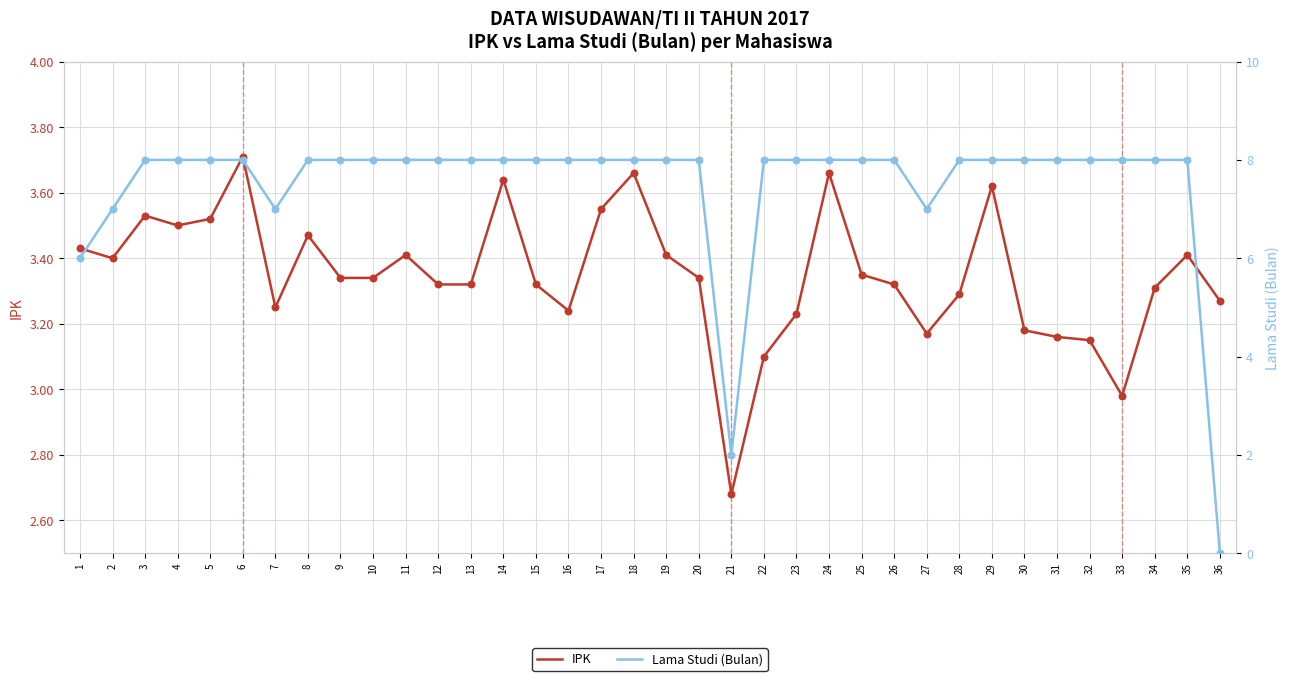

At how many categories does at least one series exceed 6?

33